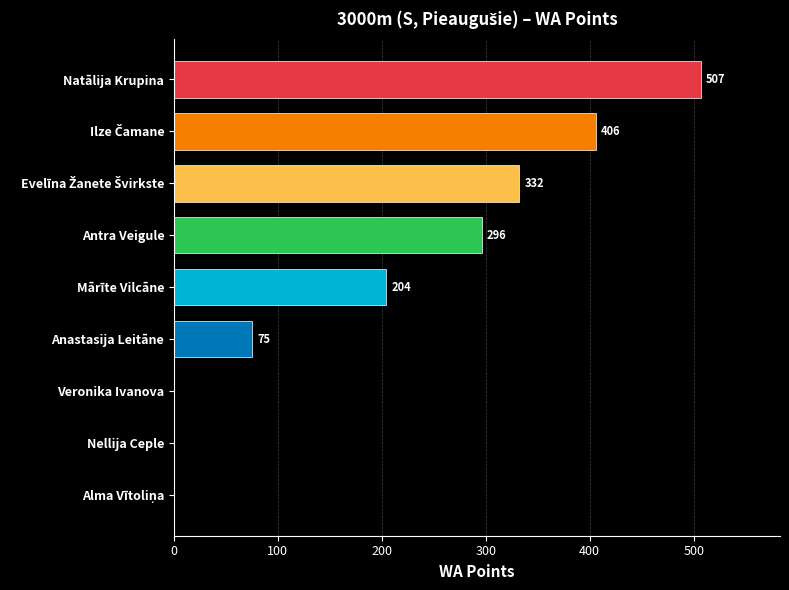

Is it true that the value at Antra Veigule is 296?

True